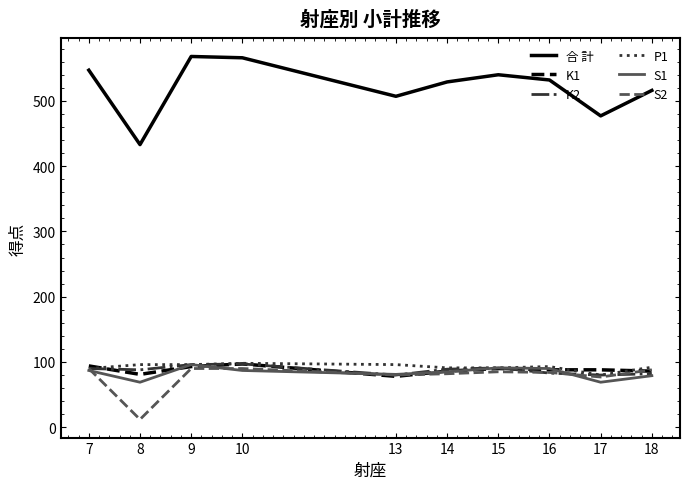

How many interior local valleys does the 合 計 series have?

3